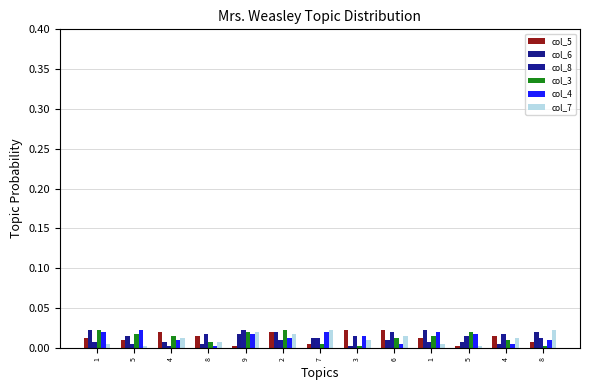

At which label is col_8 closest to 0?

4